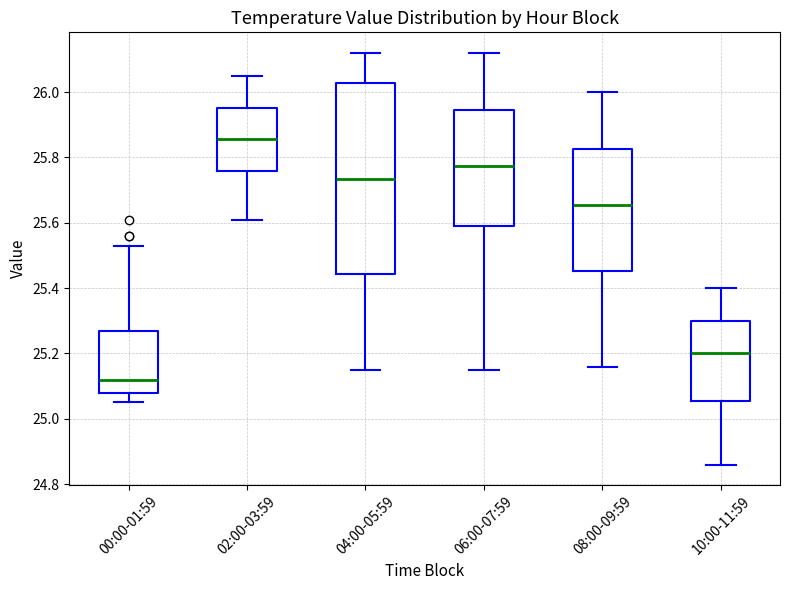

Which box has the highest median line?

02:00-03:59